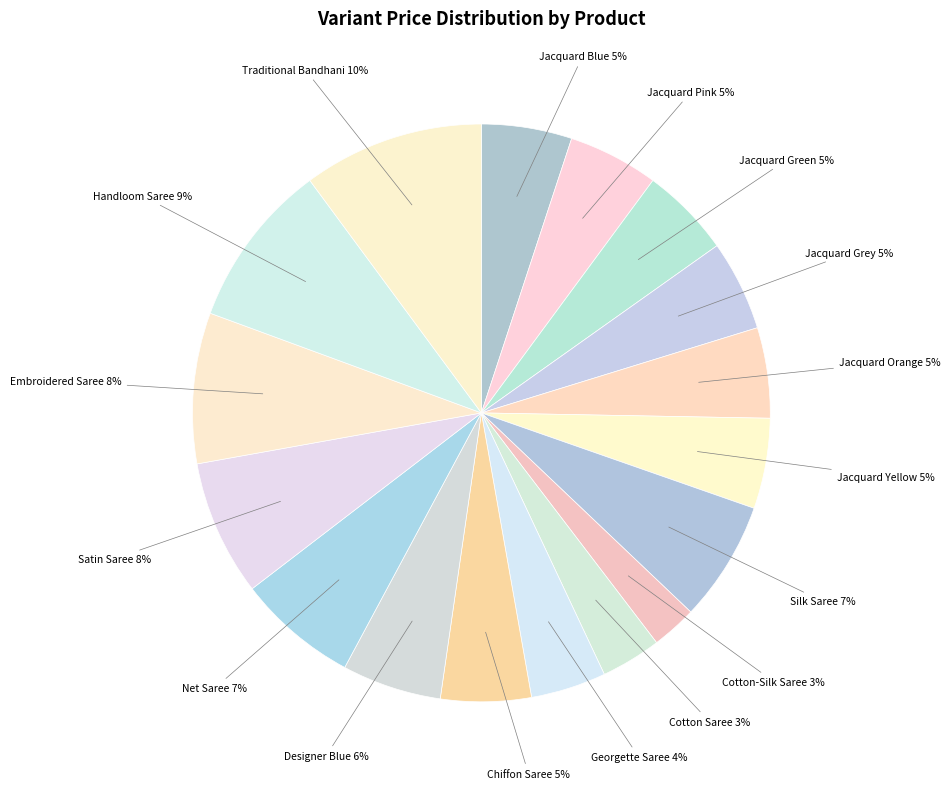

What is the largest slice in the pie chart?

Traditional Bandhani